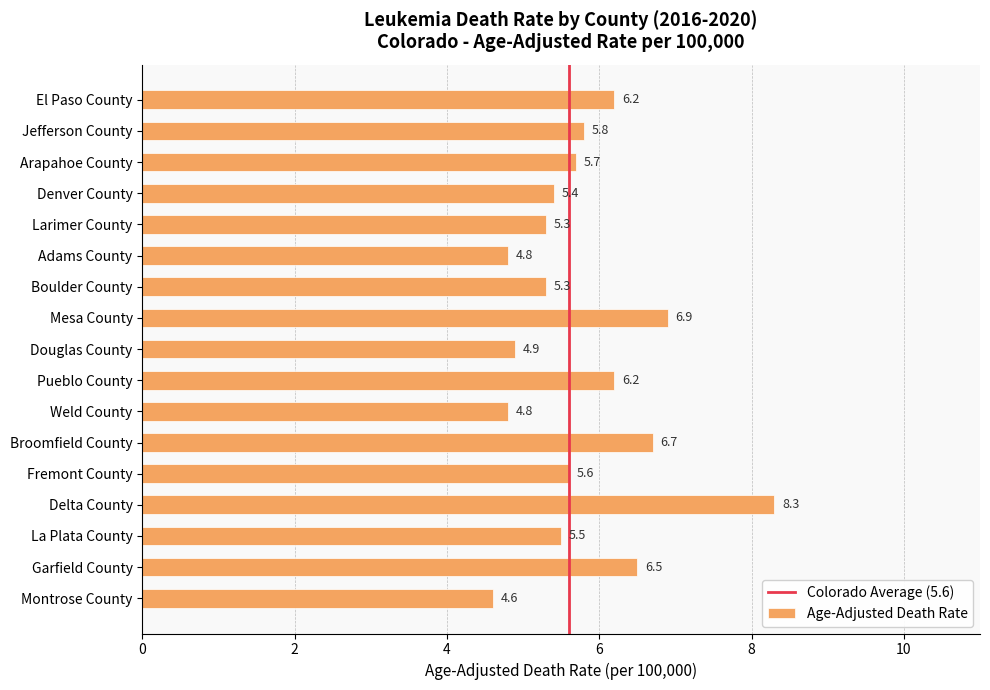

What is the change in value from Larimer County to Mesa County?

+1.6